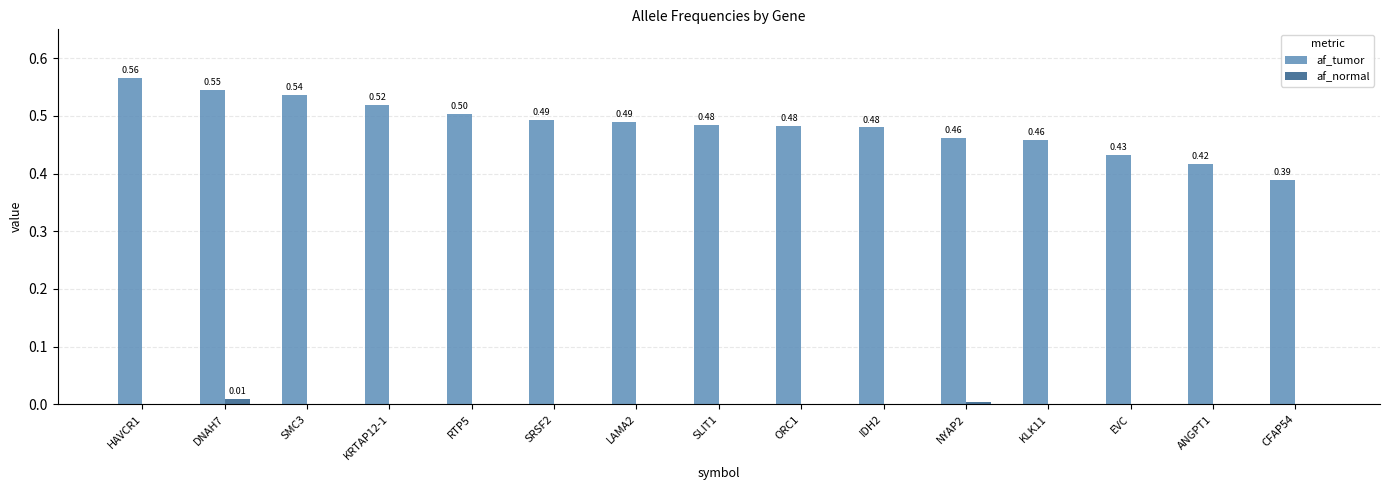

Is the value of af_normal at ORC1 greater than the value of af_tumor at KRTAP12-1?

No